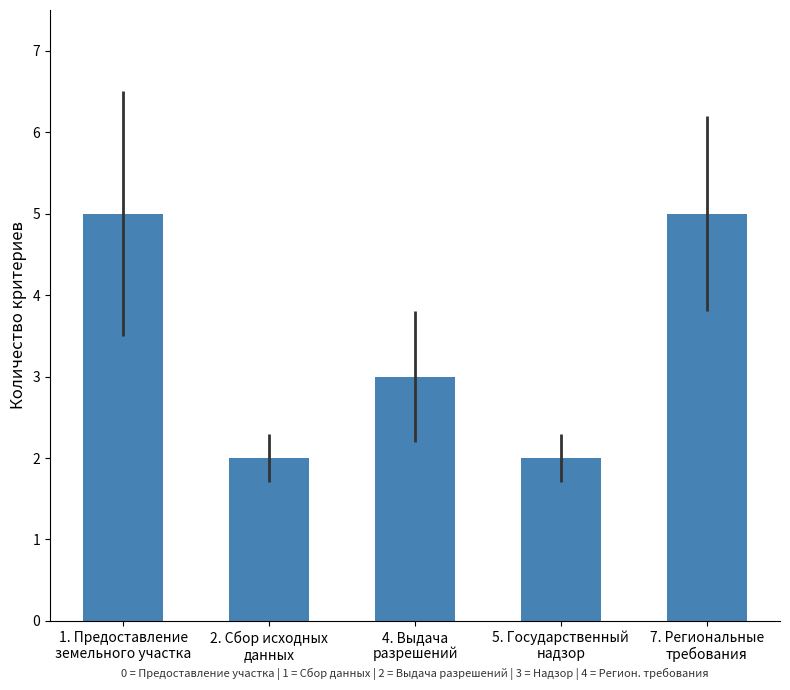

What is the sum of all values?

17